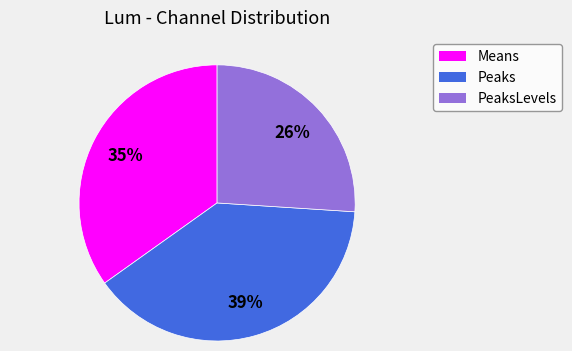

To the nearest percent, what is the difference between the largest and smallest slice percentages?

13%